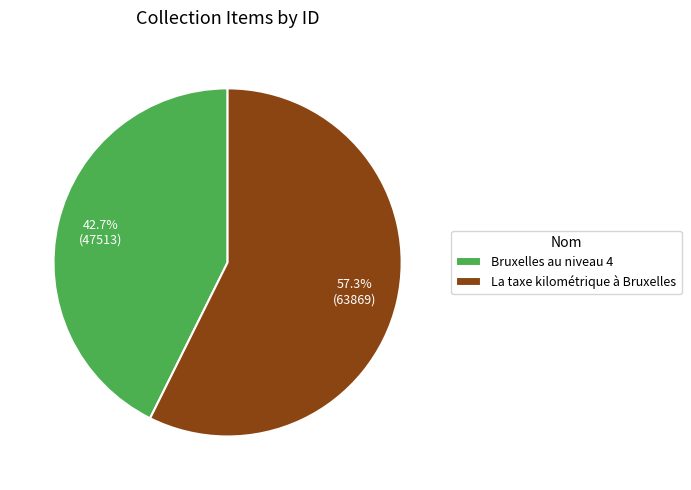

How many segments does this pie chart have?

2